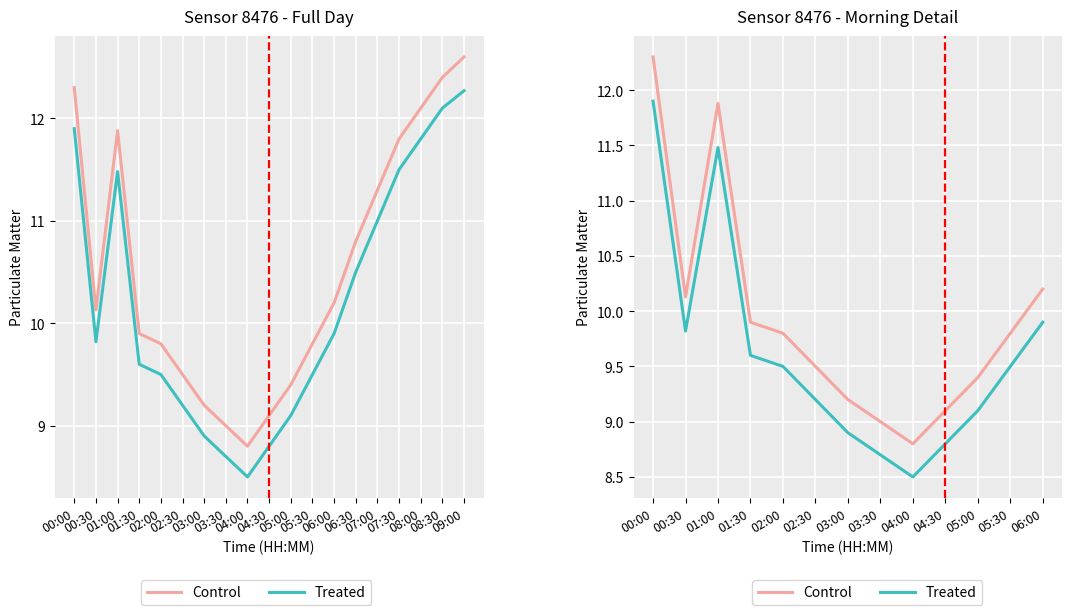

At which category does the chart reach its minimum across all series?

04:00